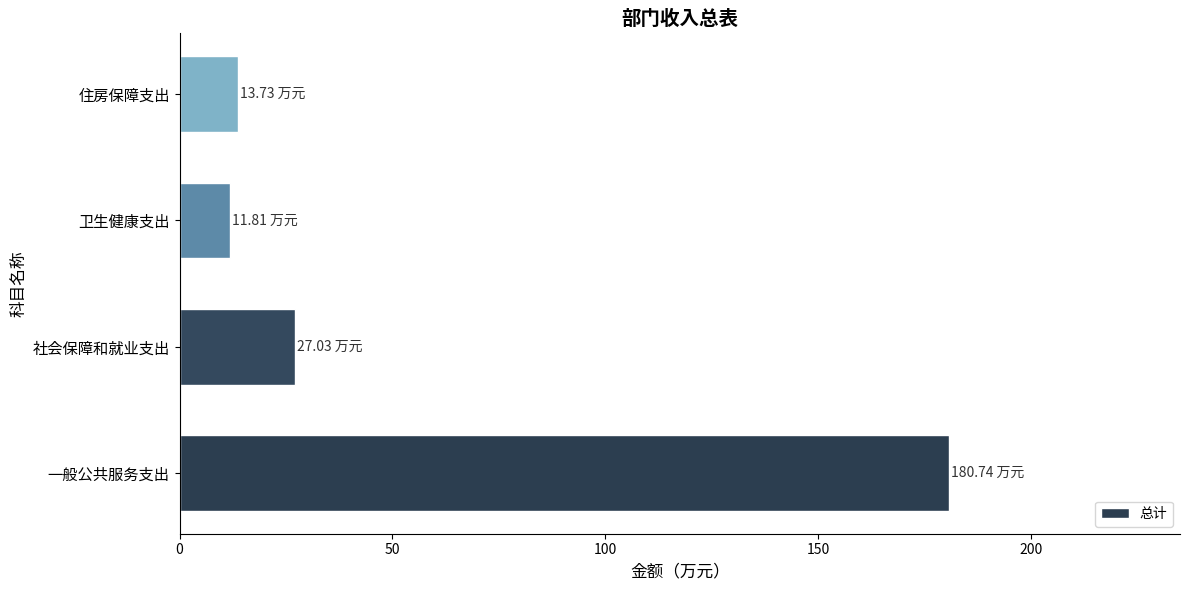

How many data points are above 27?

2